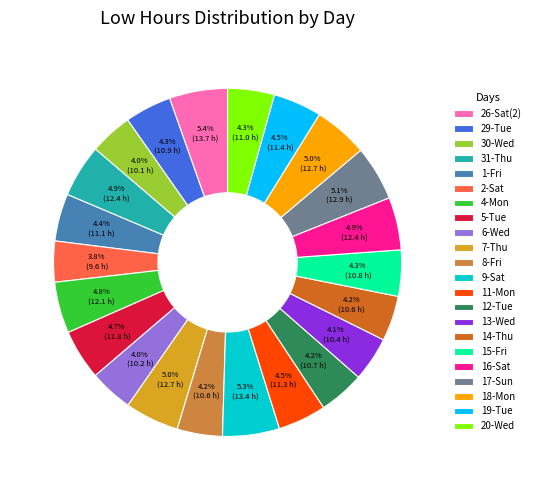

What percentage do 30-Wed and 19-Tue together represent?

8.5%